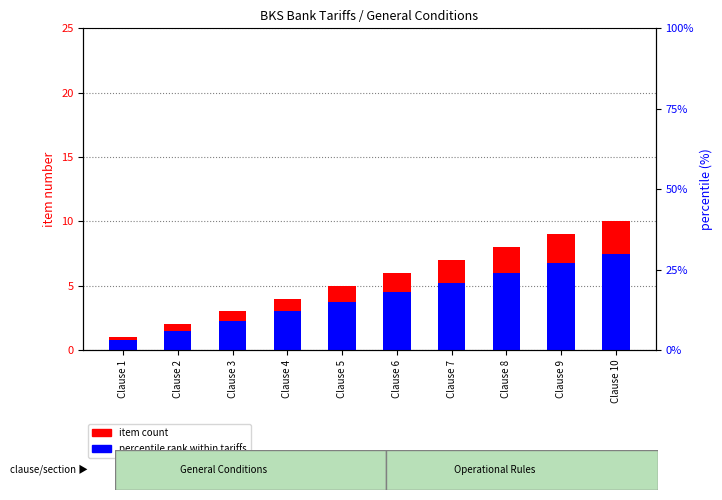

List the series in order of their peak value, lowest first.

percentile rank within tariffs, item count